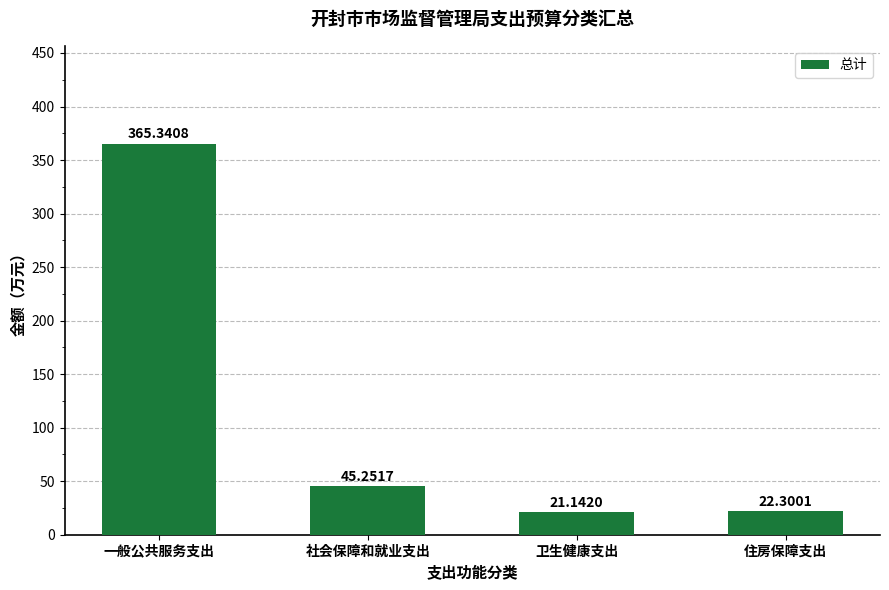

What is the difference between the maximum and minimum values?

344.2